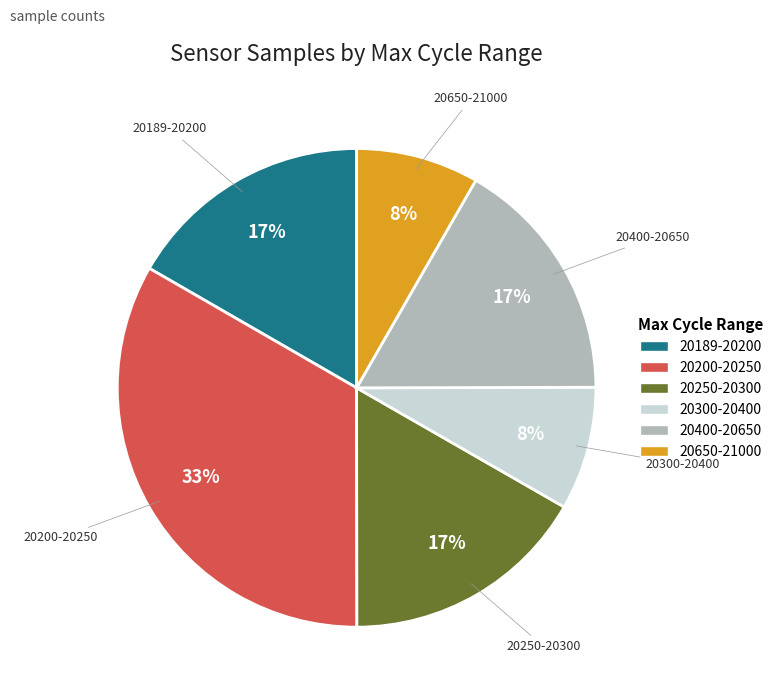

To the nearest percent, what percentage of the pie is 20400-20650?

17%